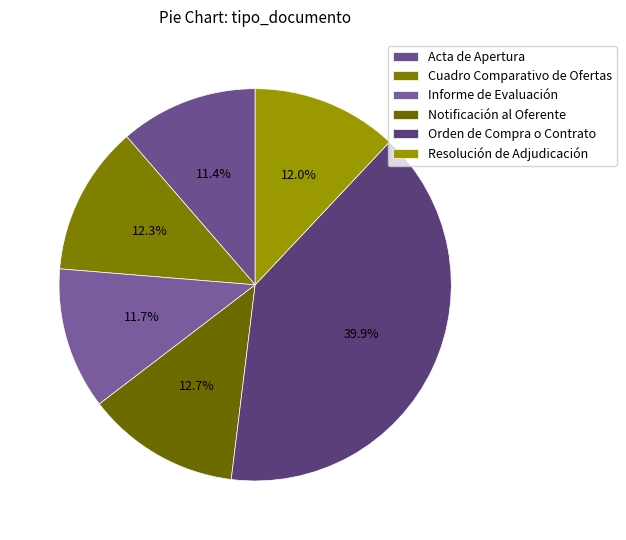

What is the largest slice in the pie chart?

Orden de Compra o Contrato